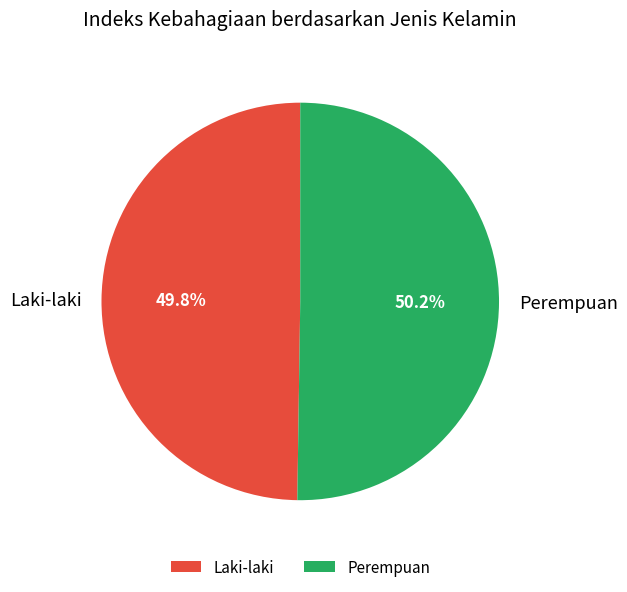

The Laki-laki slice represents 59% of the pie. True or false?

False